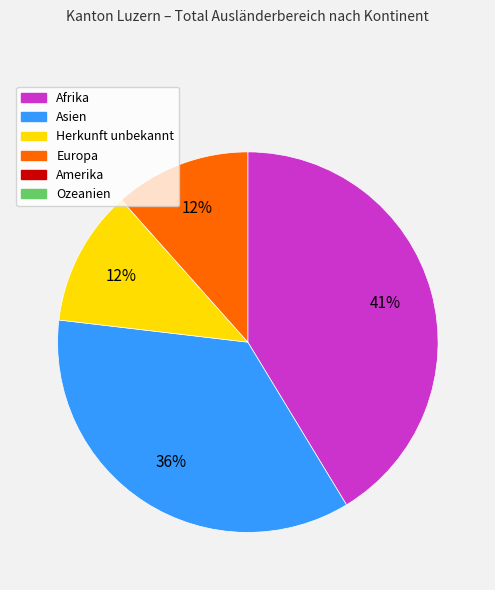

To the nearest percent, what is the average slice percentage?

25%